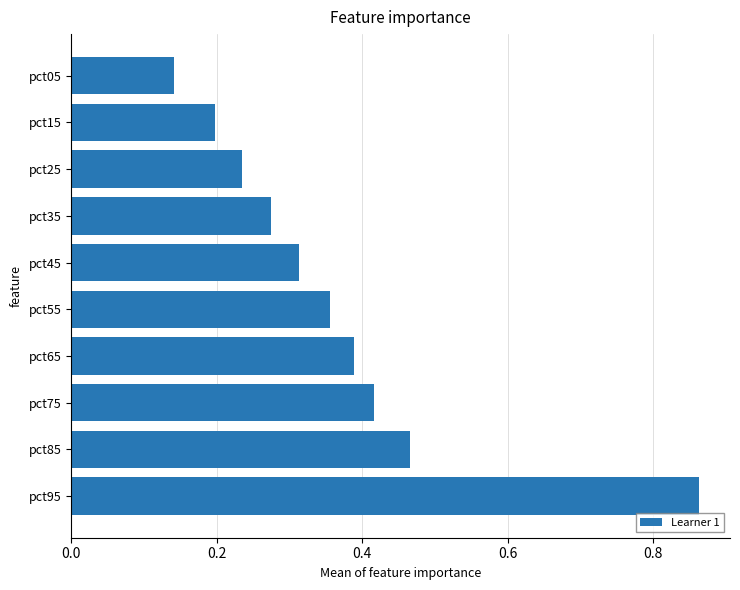

Count the values in the range 0 to 1.

10